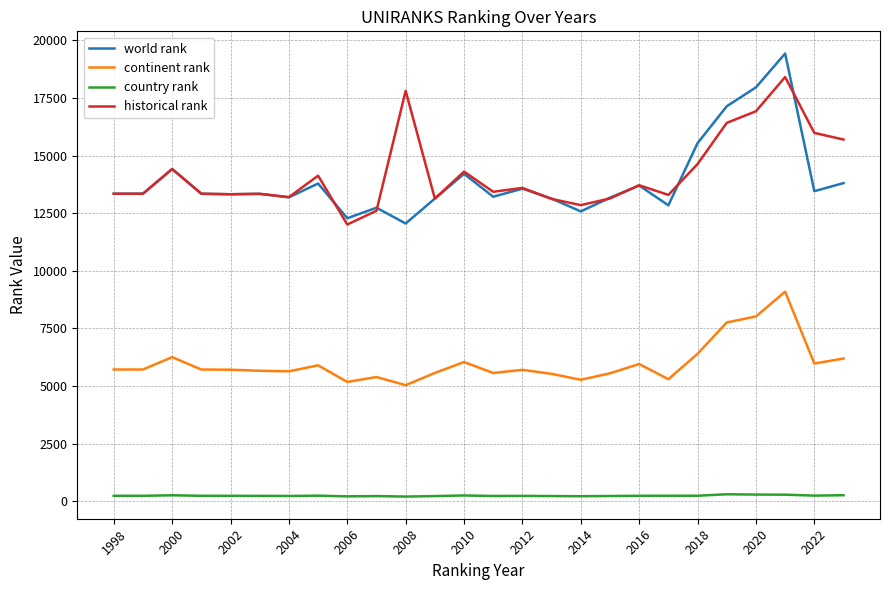

What is the difference between the maximum and second lowest values in the country rank series?

91